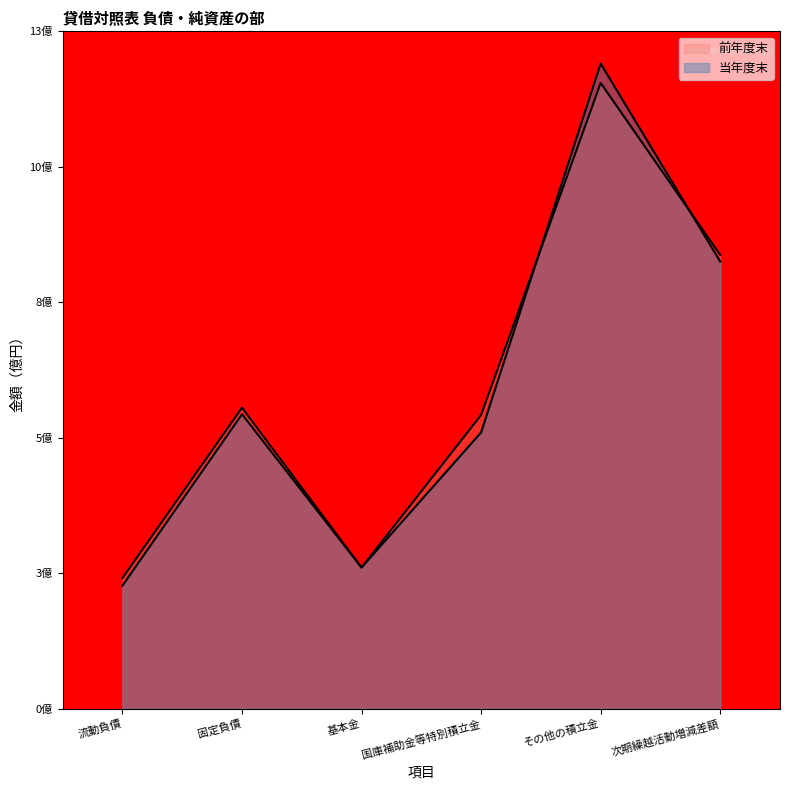

Reading left to right, extract all data points from this chart.

当年度末: 流動負債=2.3	固定負債=5.5	基本金=2.7	国庫補助金等特別積立金=5.2	その他の積立金=12.2	次期繰越活動増減差額=8.4
前年度末: 流動負債=2.5	固定負債=5.7	基本金=2.7	国庫補助金等特別積立金=5.5	その他の積立金=11.8	次期繰越活動増減差額=8.5